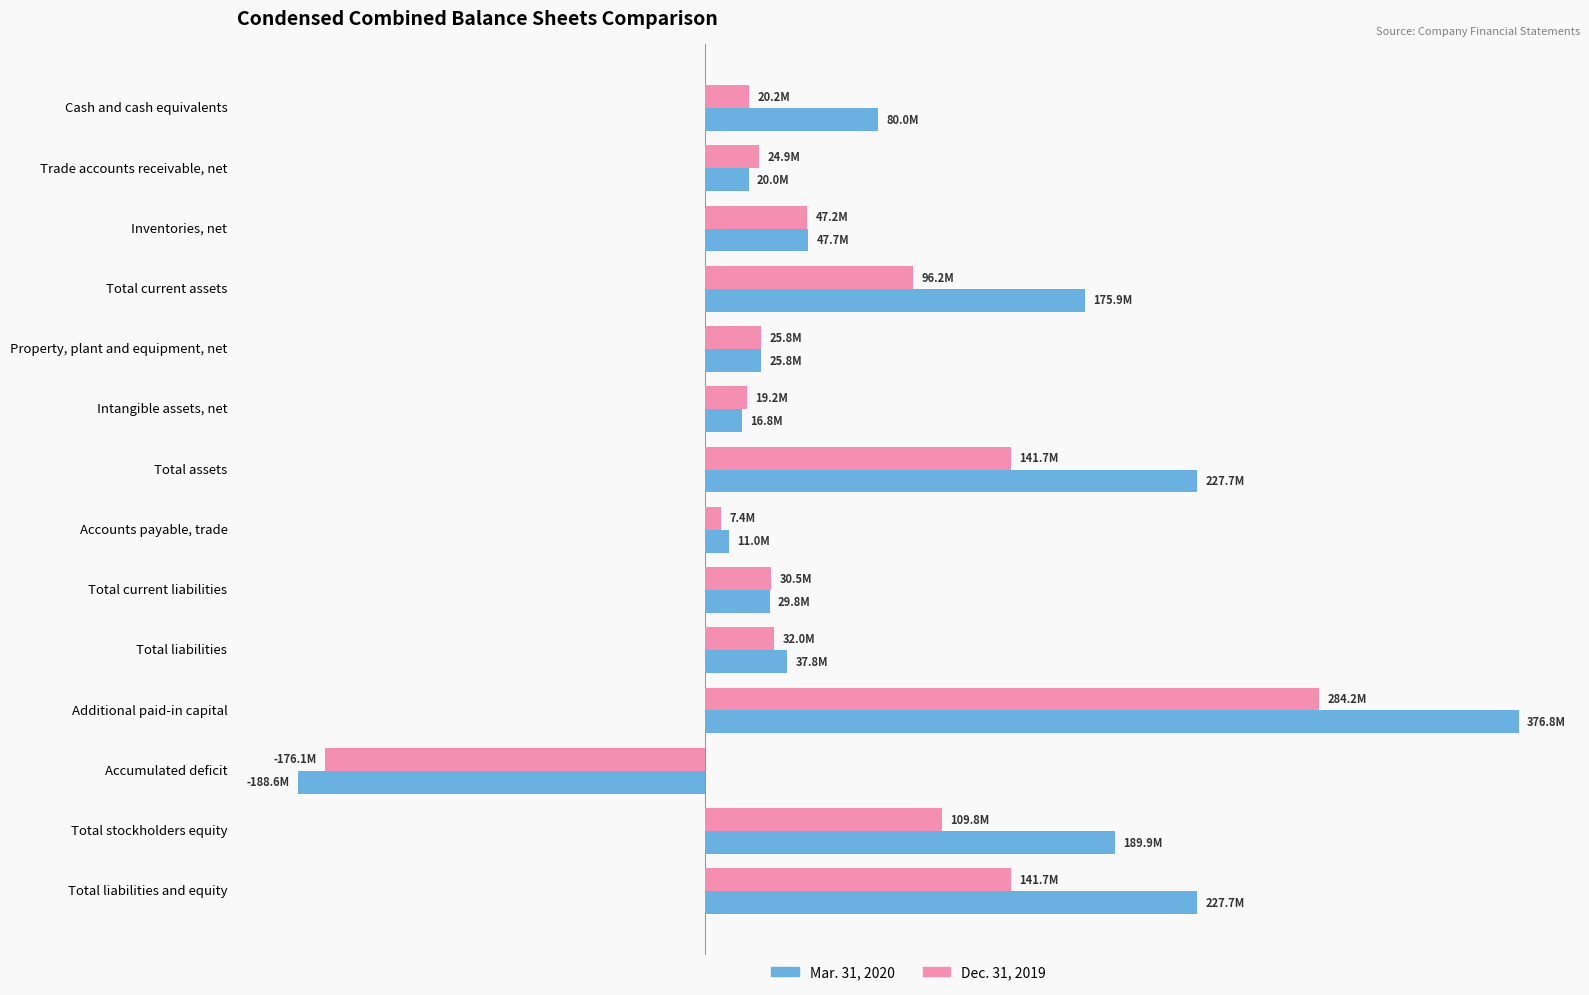

What are all the series names shown in the legend?

Mar. 31, 2020, Dec. 31, 2019